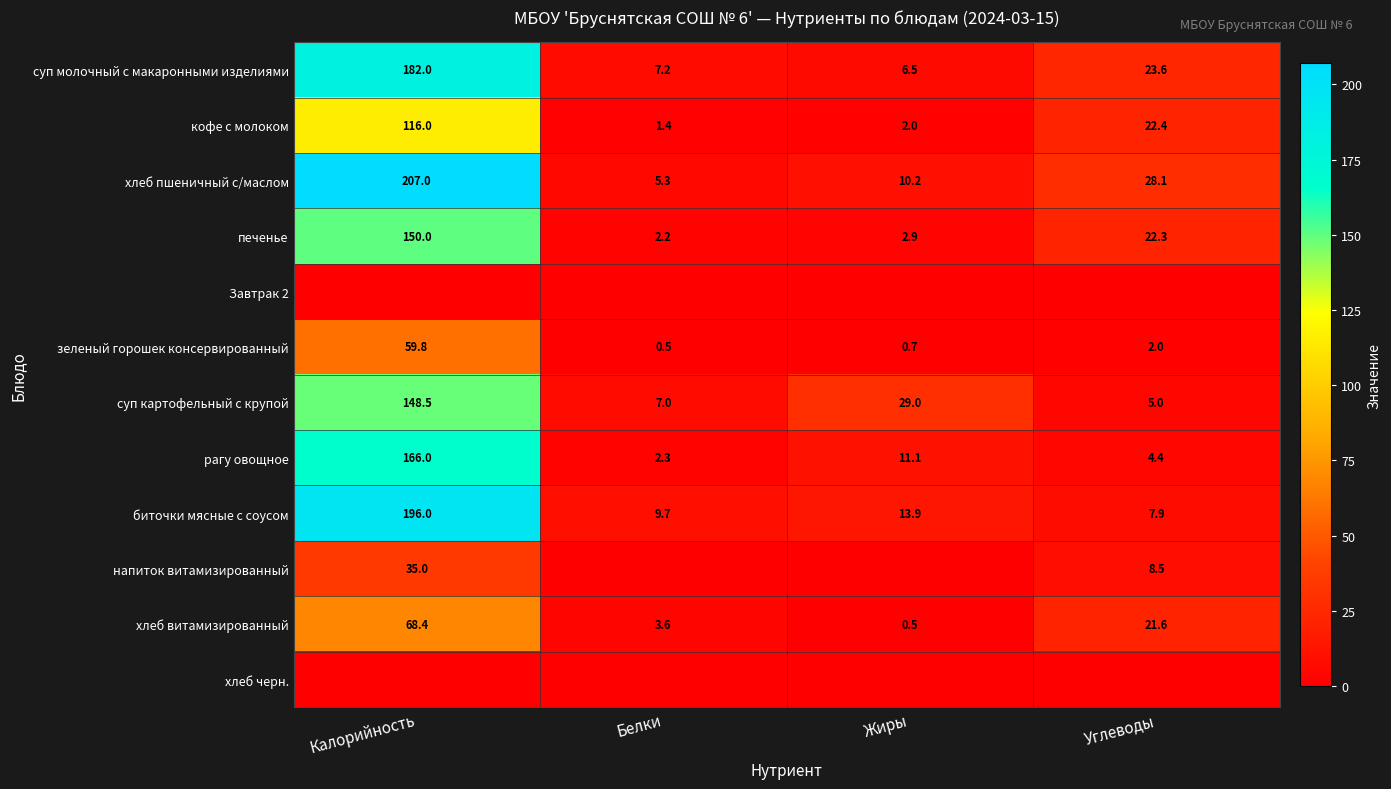

What value does the хлеб витамизированный series have at Калорийность?

68.4